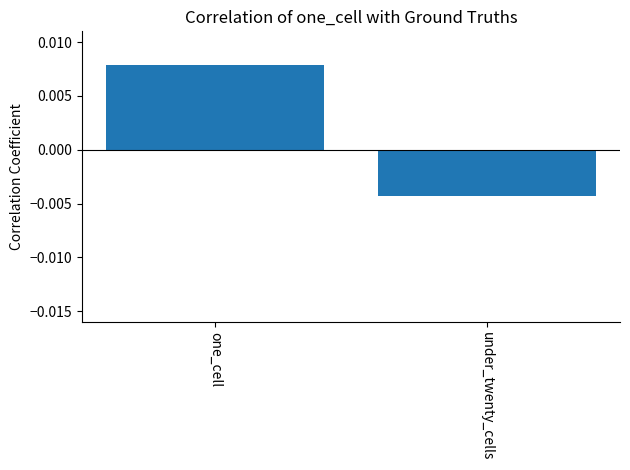

Count the number of data series in this chart.

1